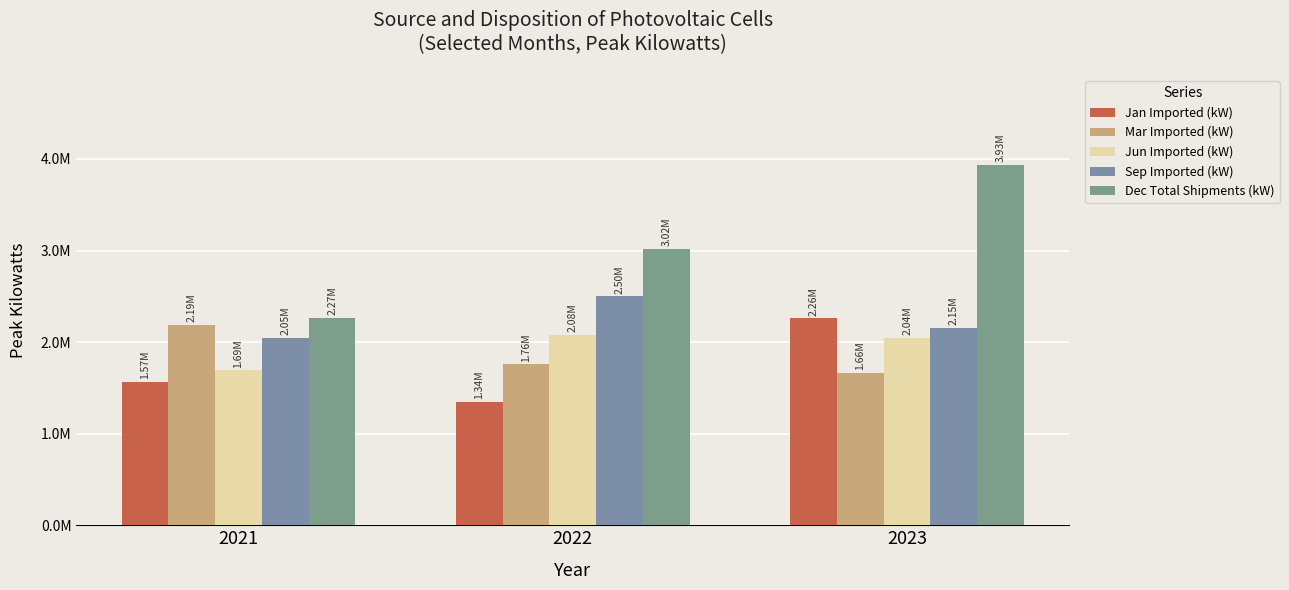

At which category is the sum across all series the highest?

2023